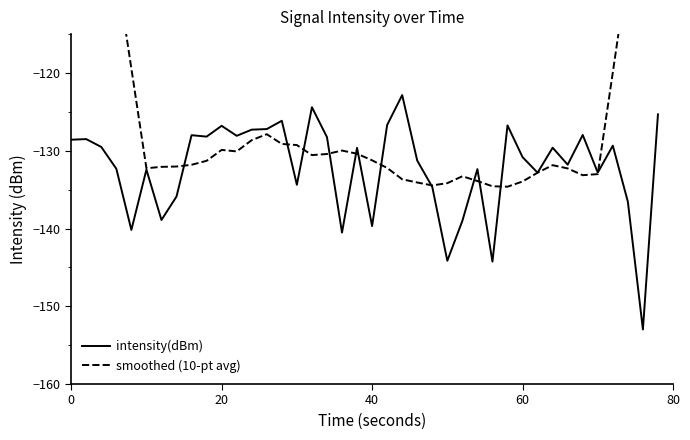

What is the lowest value of the intensity(dBm) series?

-153.0